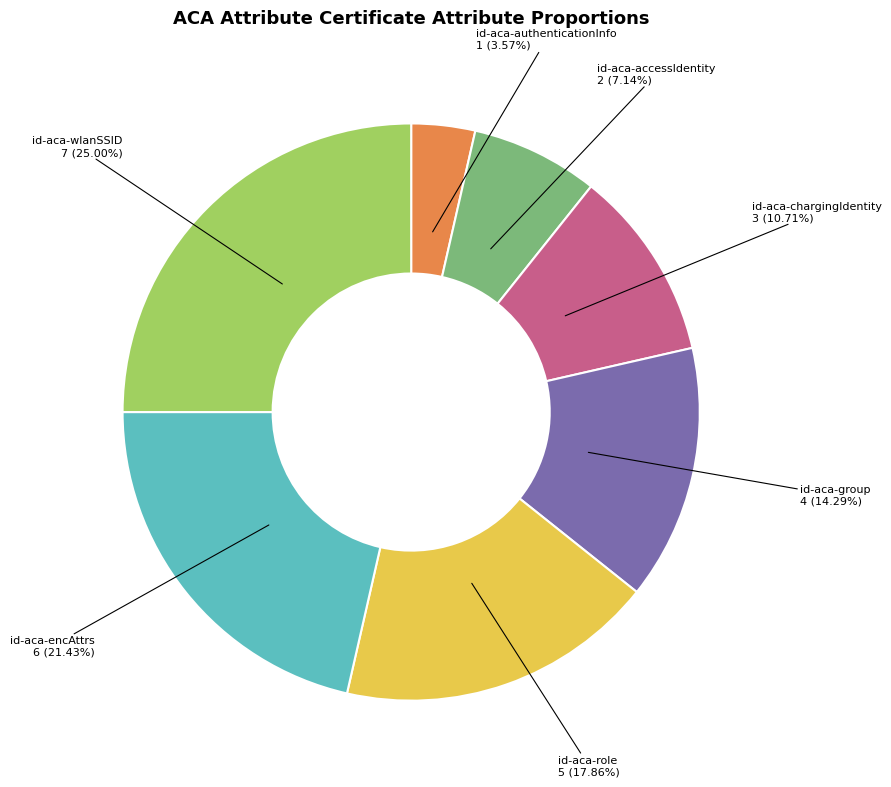

Is there a majority slice in this chart?

No